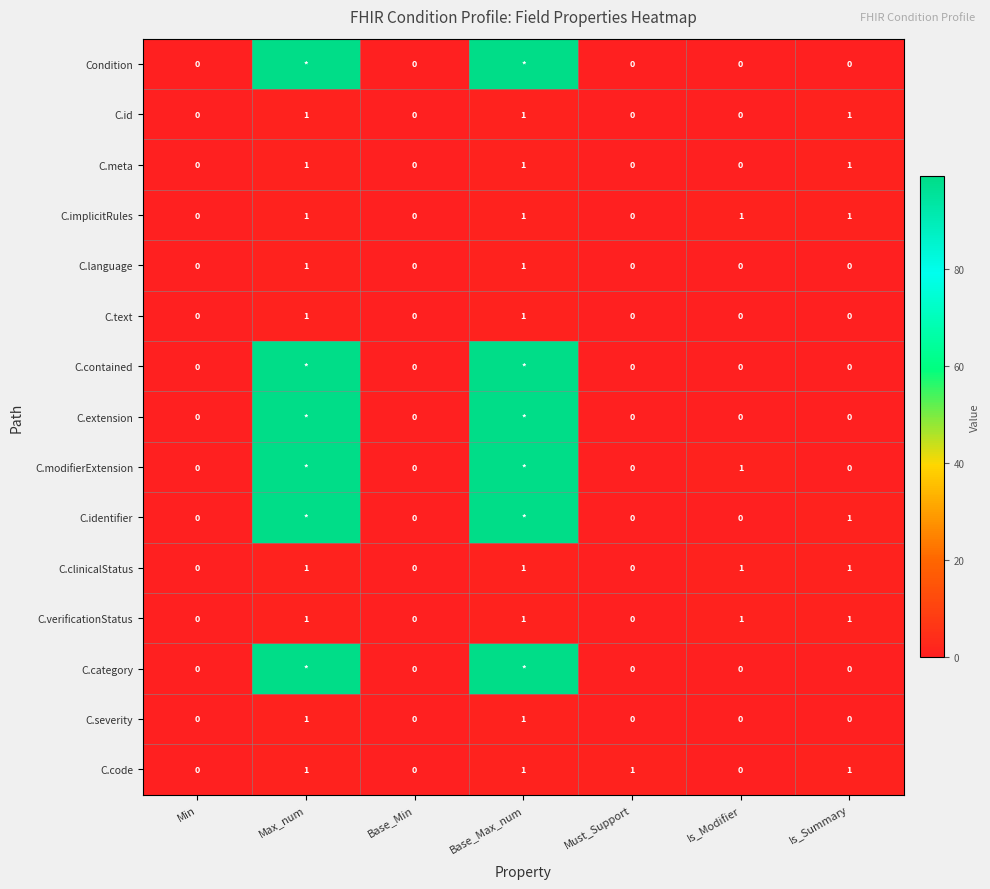

Is the value of C.meta at Must_Support greater than the value of C.severity at Max_num?

No